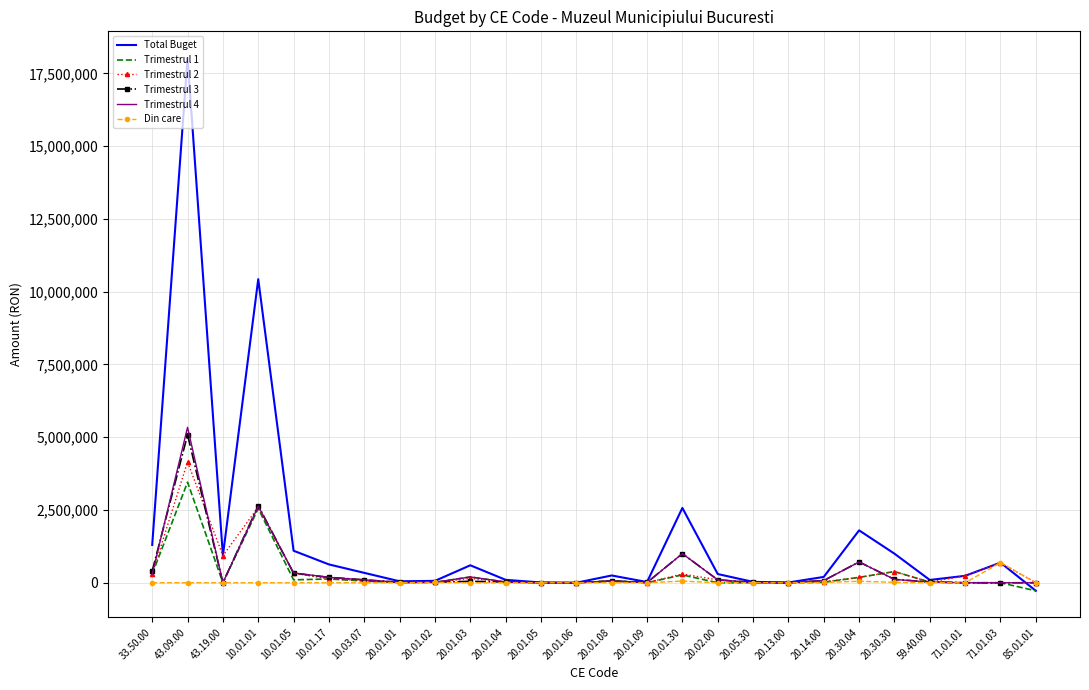

What position from the left is 20.01.30?

16